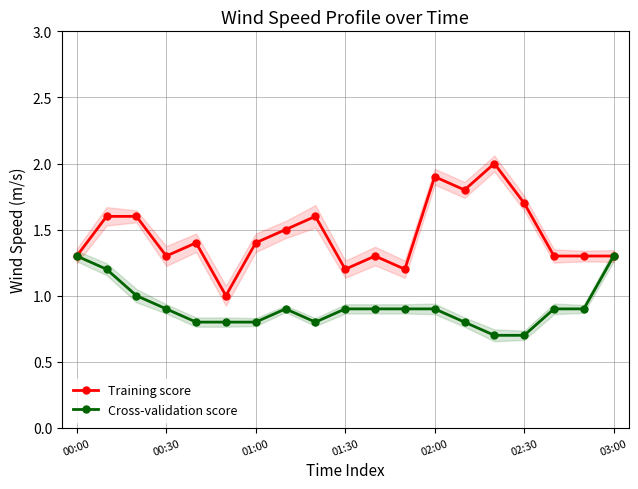

Is it true that Cross-validation score equals 1.5 at 01:00?

False